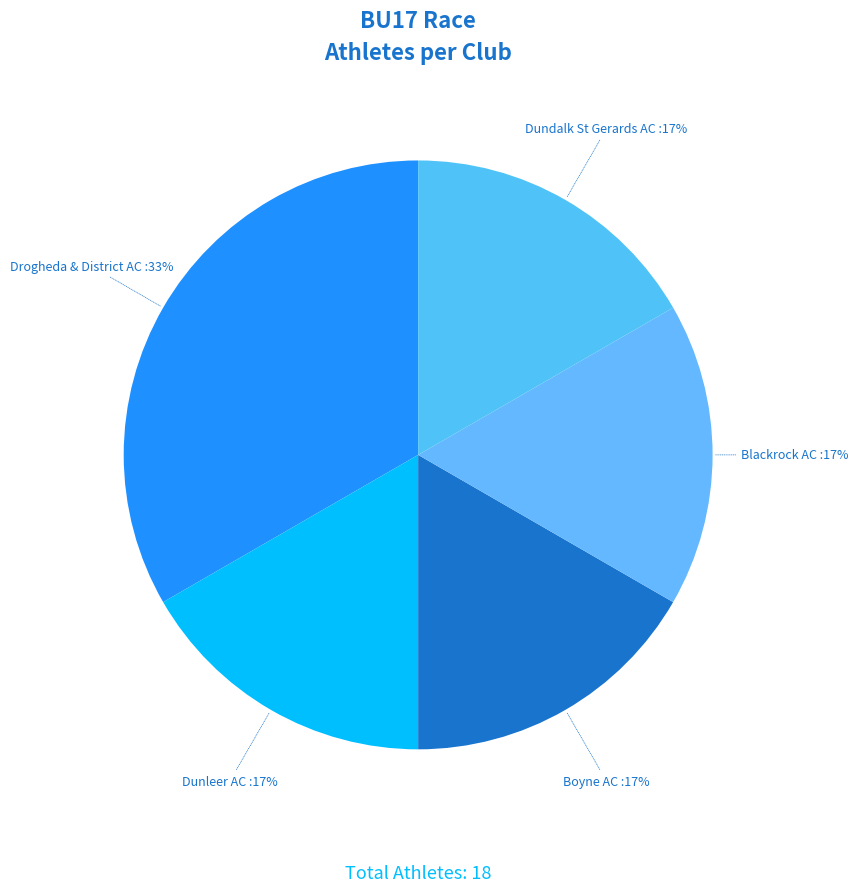

Which category has the biggest portion of the pie?

Drogheda & District AC